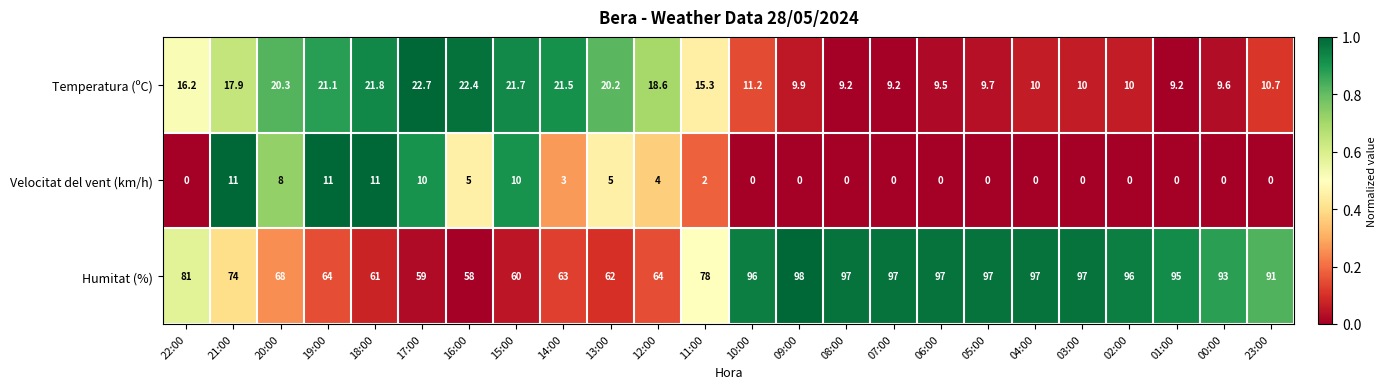

Which series has the largest total across all categories?

Humitat (%)